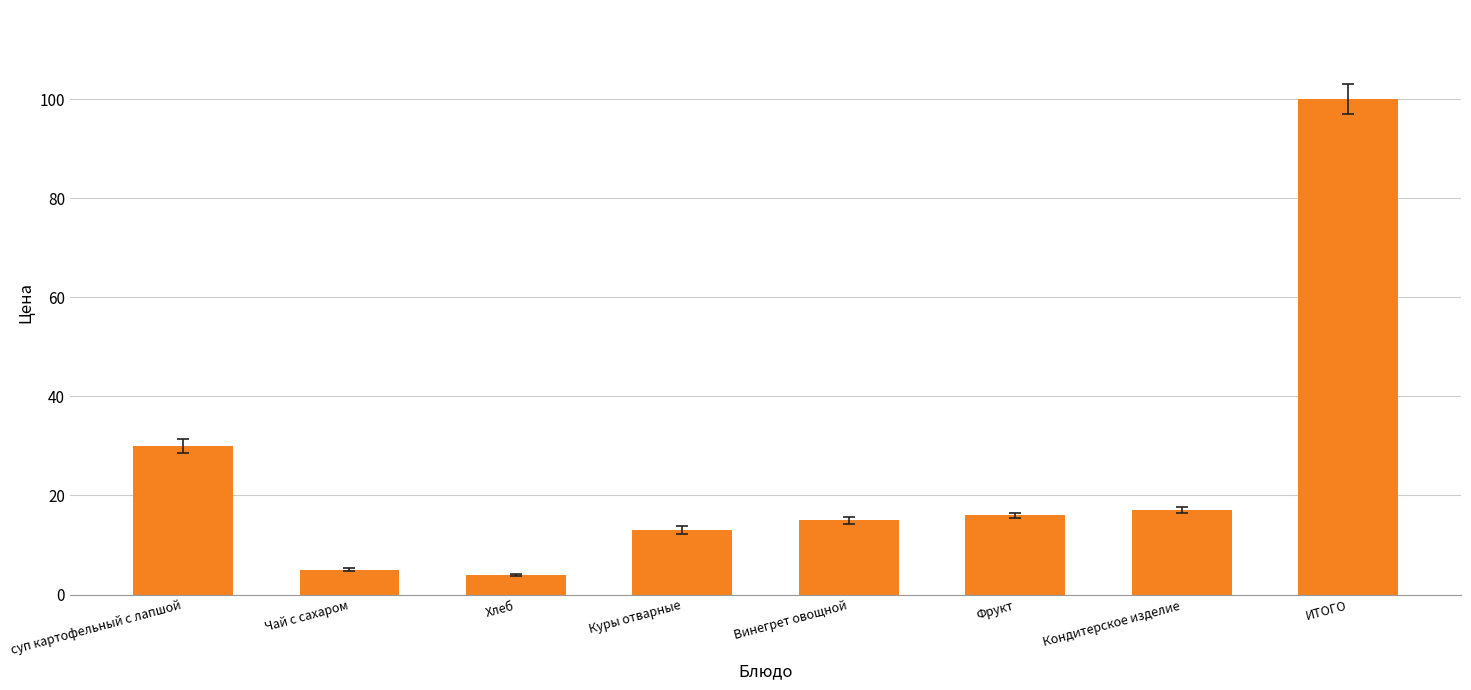

What is the ratio of the value at ИТОГО to the value at Хлеб?

25.0